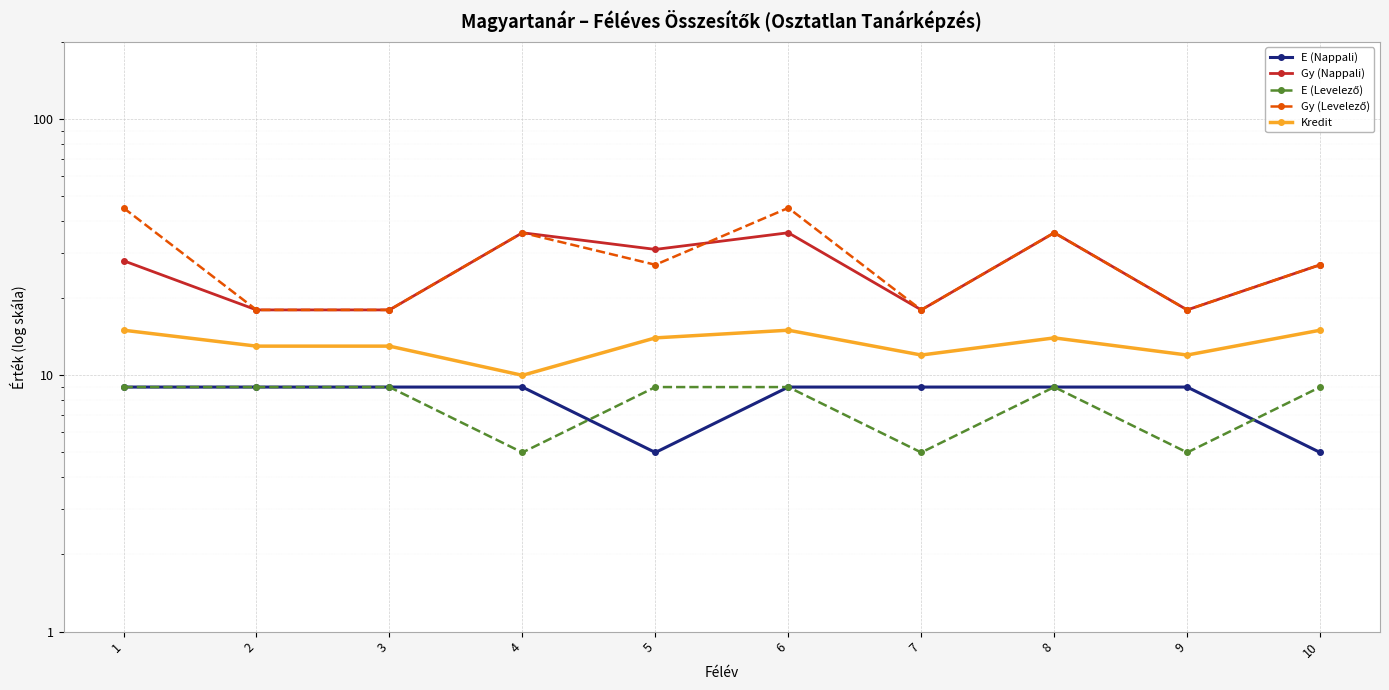

What is the difference between the highest and lowest values at 9?

13